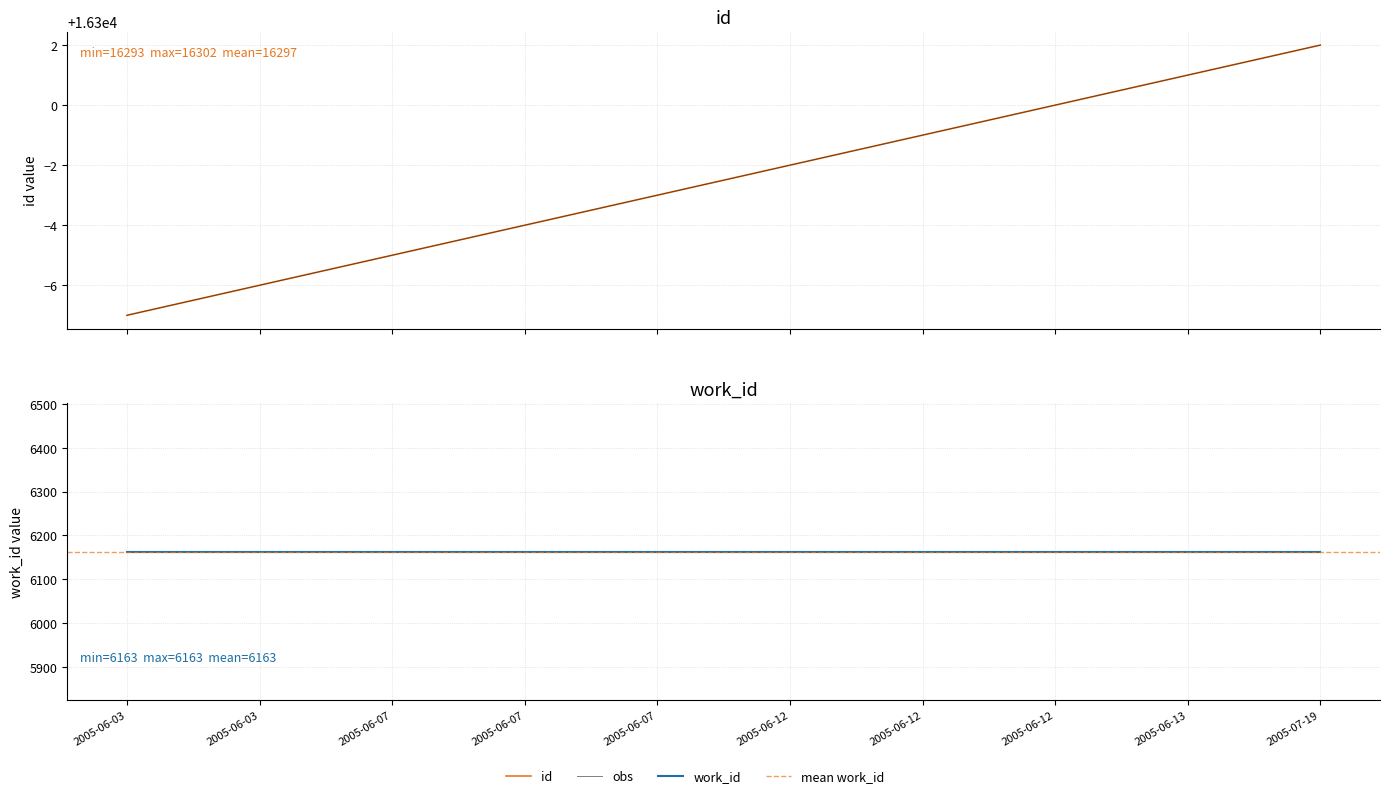

Count the values in the range 16295 to 16300.

6